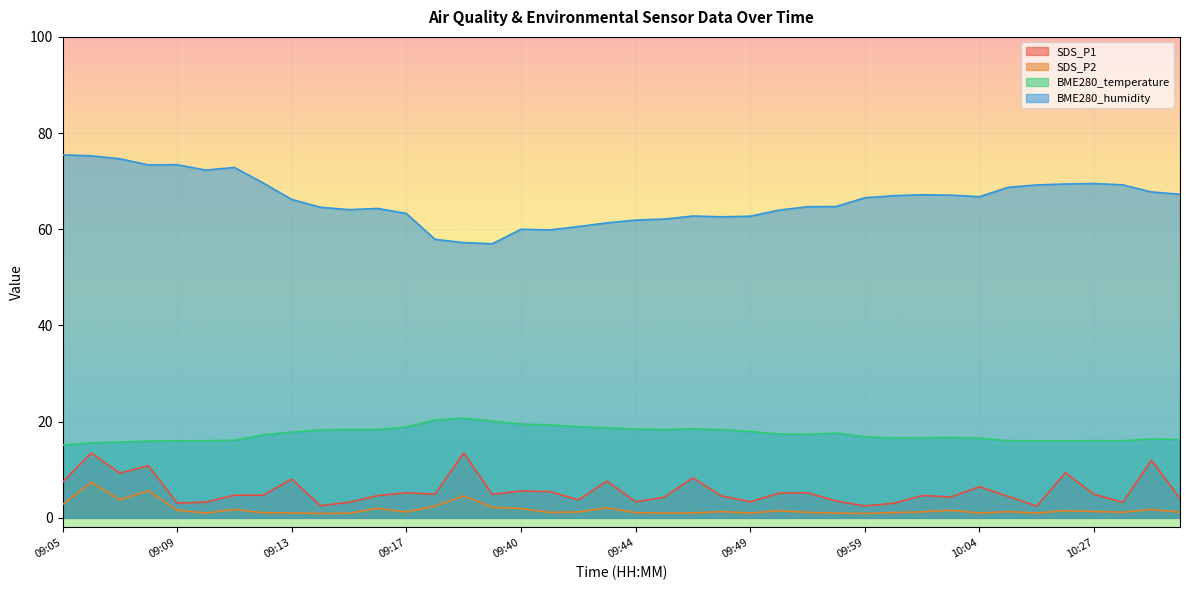

Rank the categories by SDS_P2 value from lowest to highest.

09:14, 09:59, 09:15, 09:10, 09:45, 09:49, 09:52, 10:04, 10:25, 09:47, 09:13, 09:12, 09:44, 10:00, 09:41, 09:51, 10:28, 10:37, 09:17, 09:42, 10:01, 09:48, 10:23, 10:27, 09:50, 10:26, 10:03, 09:09, 09:11, 10:36, 09:40, 09:16, 09:43, 09:39, 09:37, 09:05, 09:07, 09:38, 09:08, 09:06